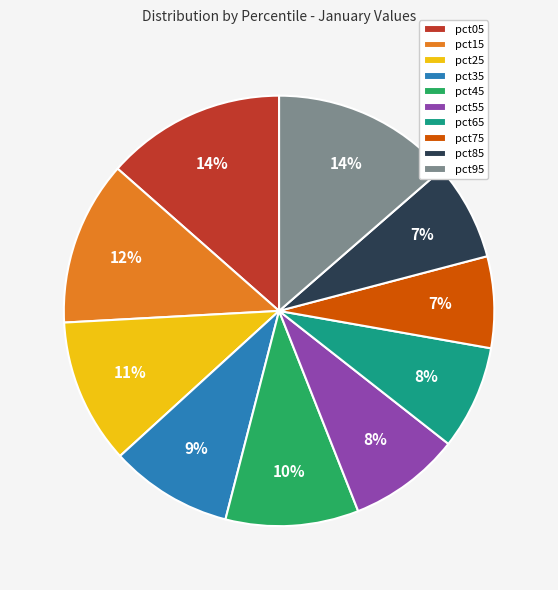

Does pct25 represent more than half of the total?

No